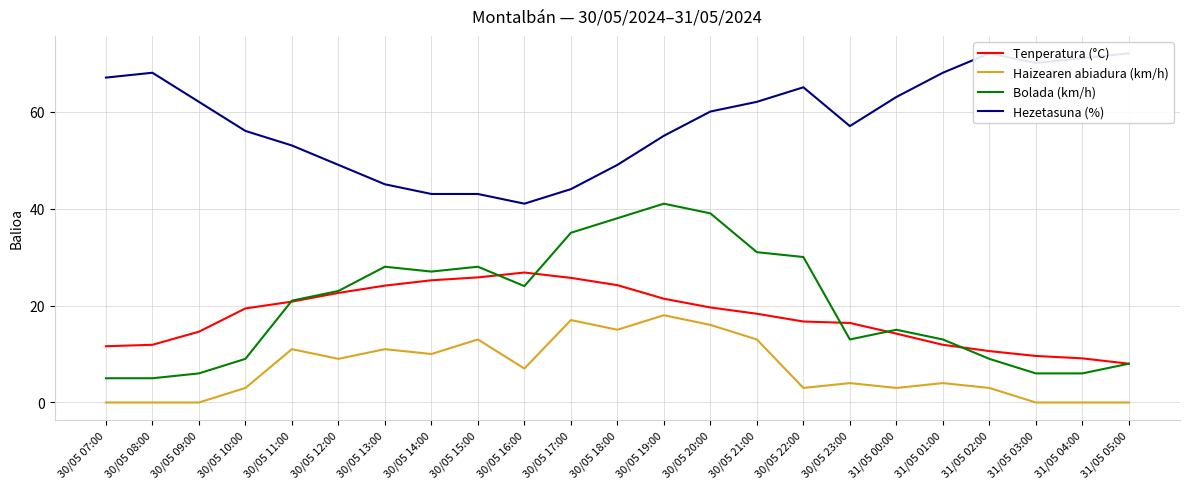

What is the difference between the highest and lowest values at 30/05 10:00?

53.0